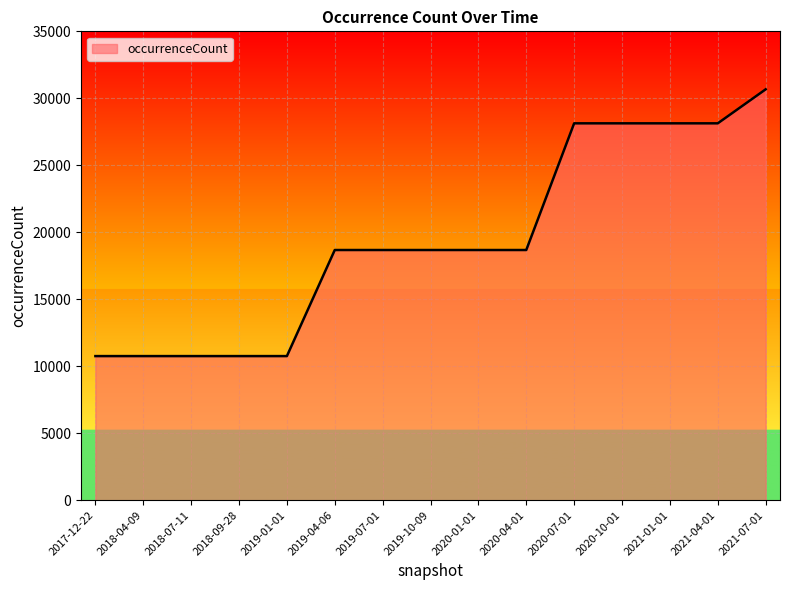

Reading left to right, what are all the values shown in this chart?

10756	10756	10756	10756	10756	18675	18675	18675	18675	18675	28132	28132	28132	28132	30669